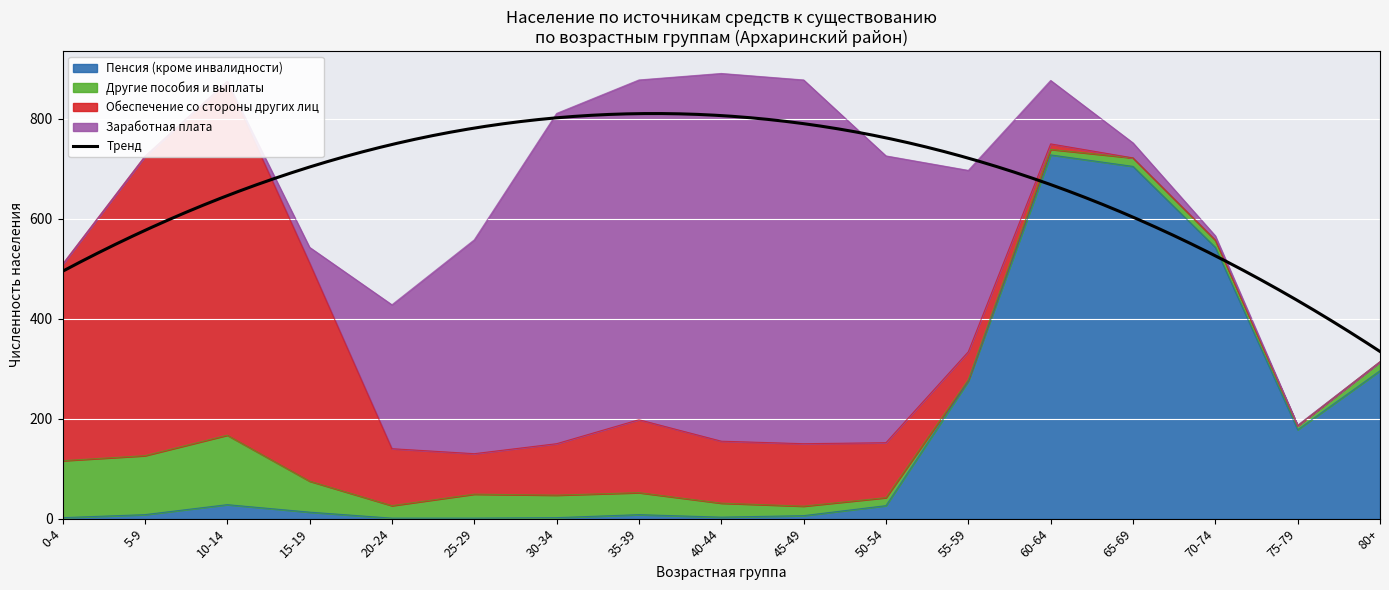

What is the average value of the Пенсия (кроме инвалидности) series?

166